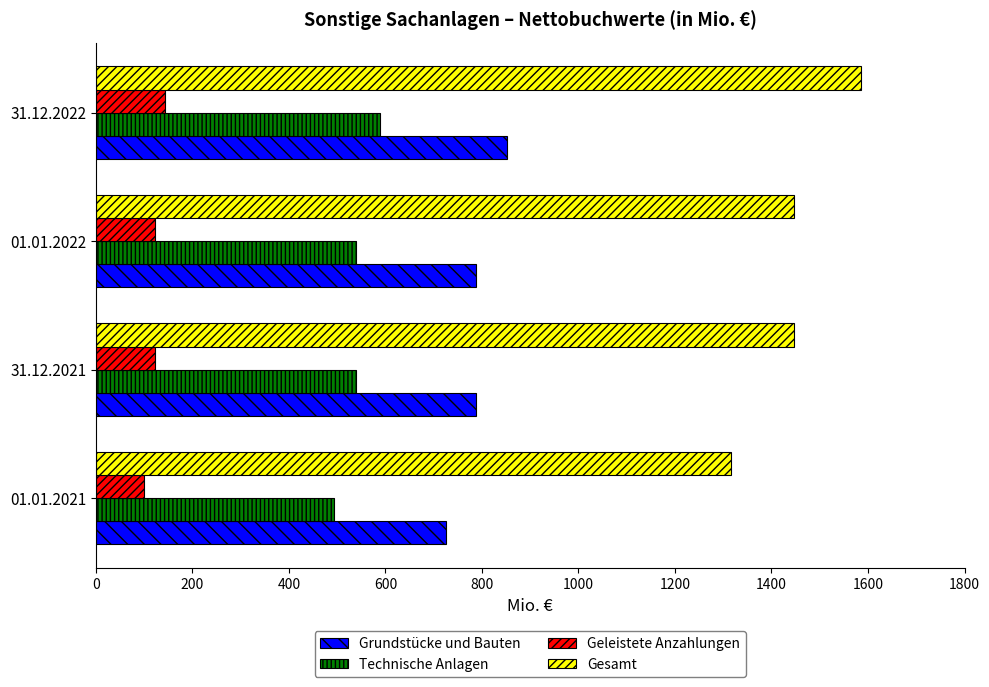

How many values in the Geleistete Anzahlungen series exceed 121?

3